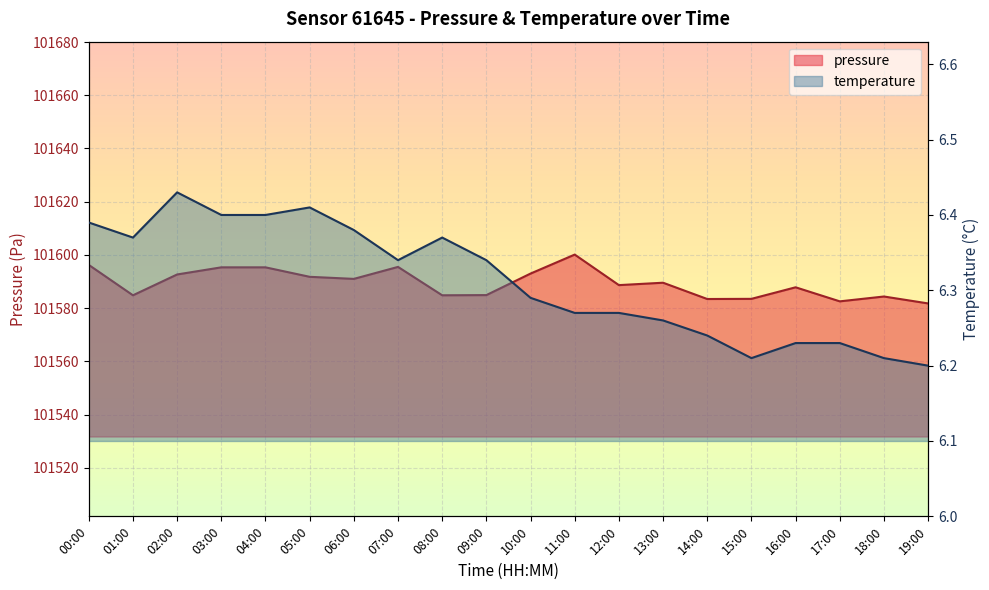

The value of pressure at 05:00 is 101591.8. True or false?

True